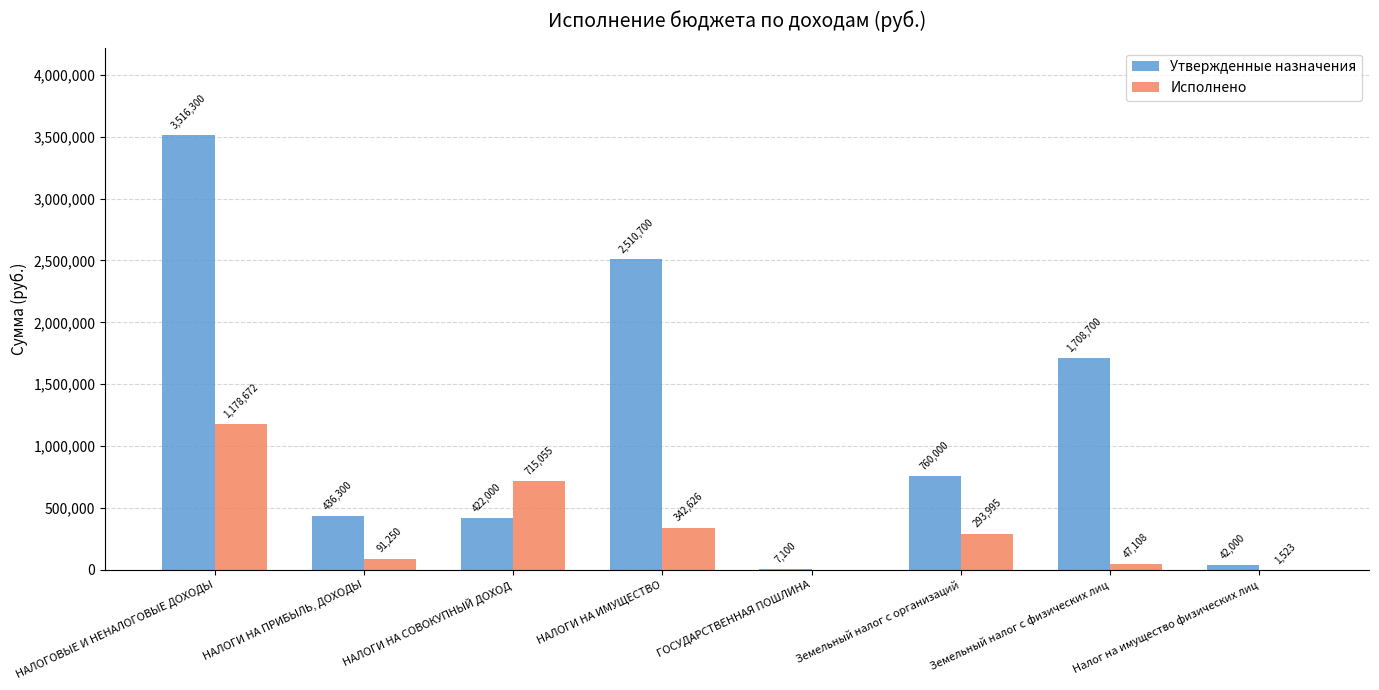

At which category does the chart reach its peak across all series?

НАЛОГОВЫЕ И НЕНАЛОГОВЫЕ ДОХОДЫ